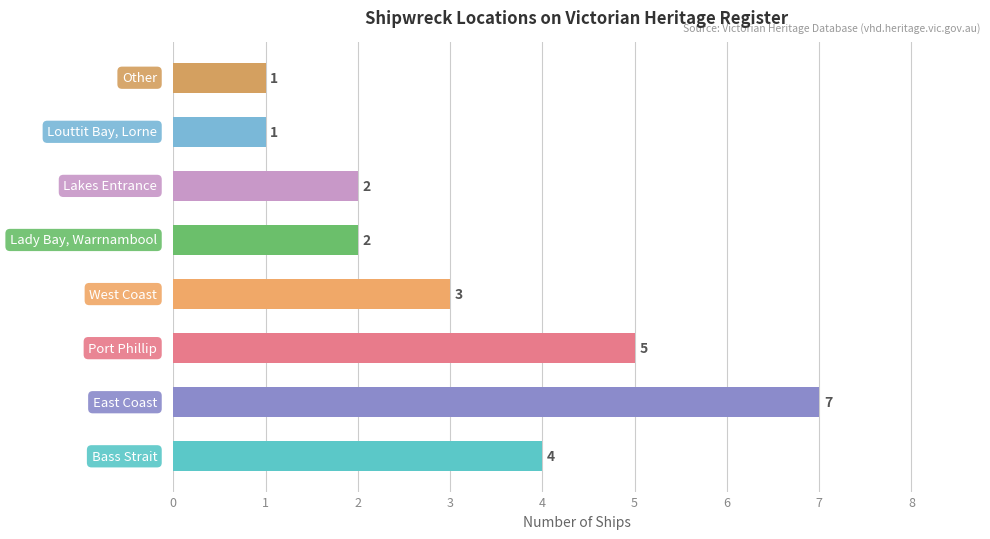

How many bars are there in total?

8